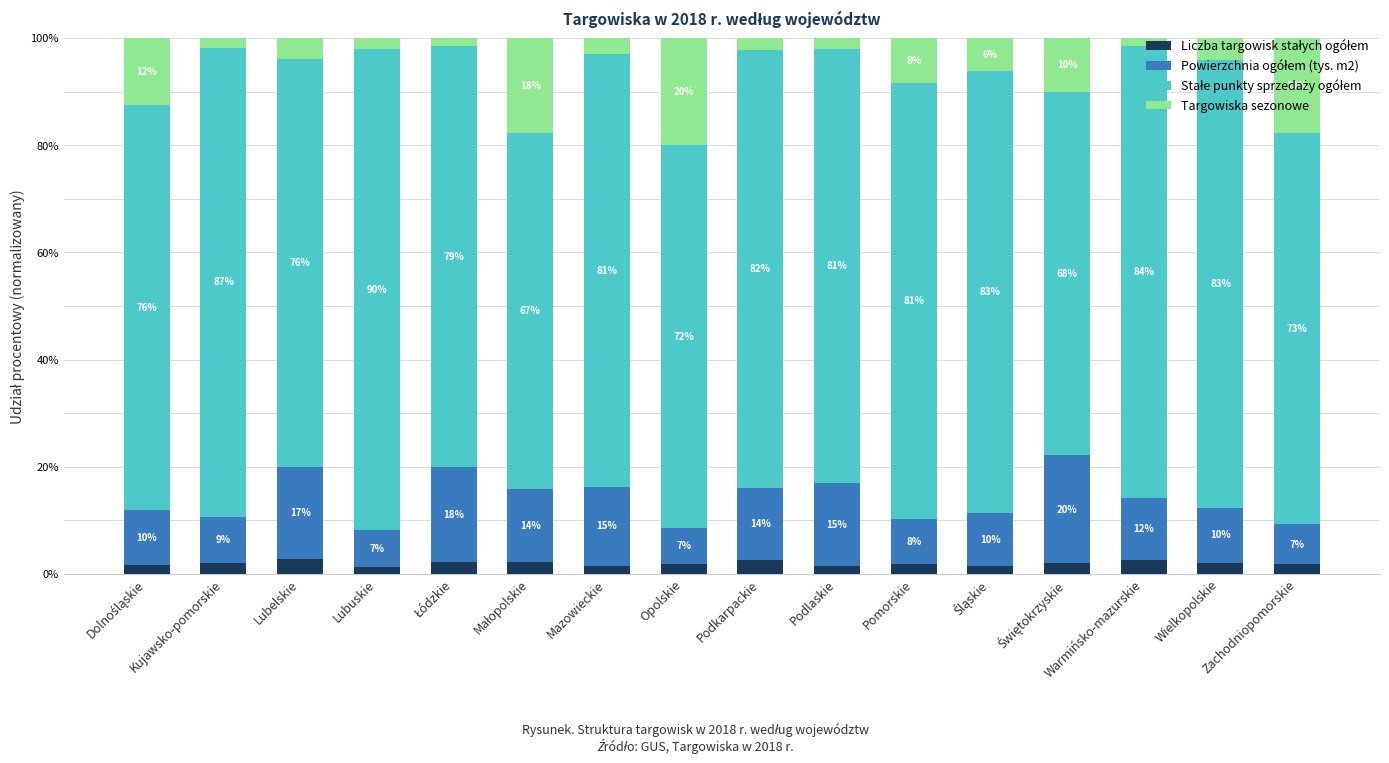

What is the label of the 12th bar from the right?

Łódzkie